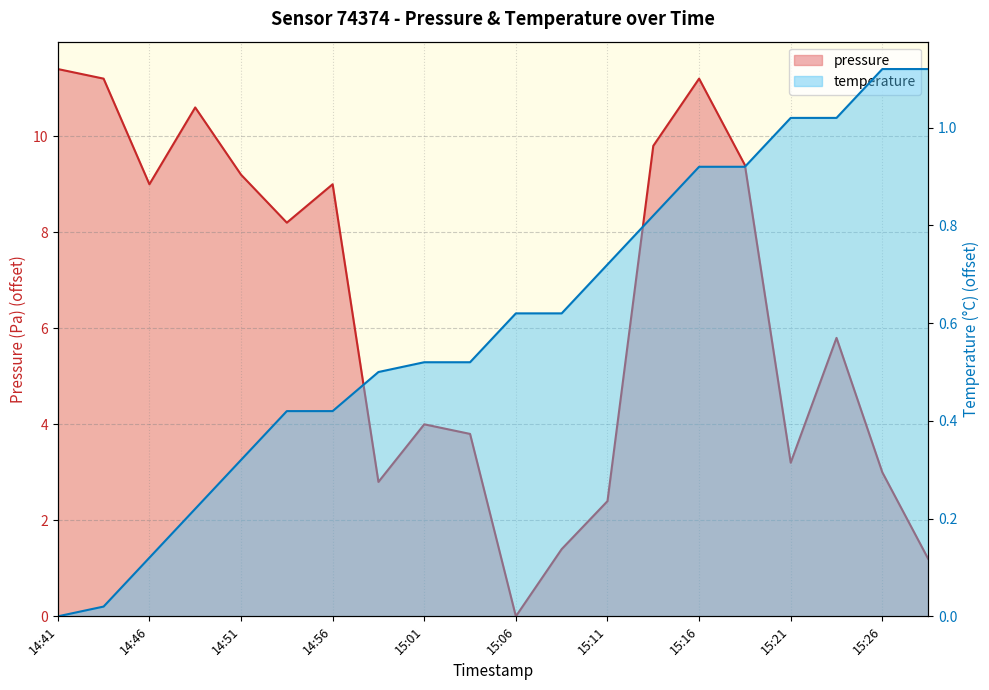

What is the label of the 18th point from the right?

14:46